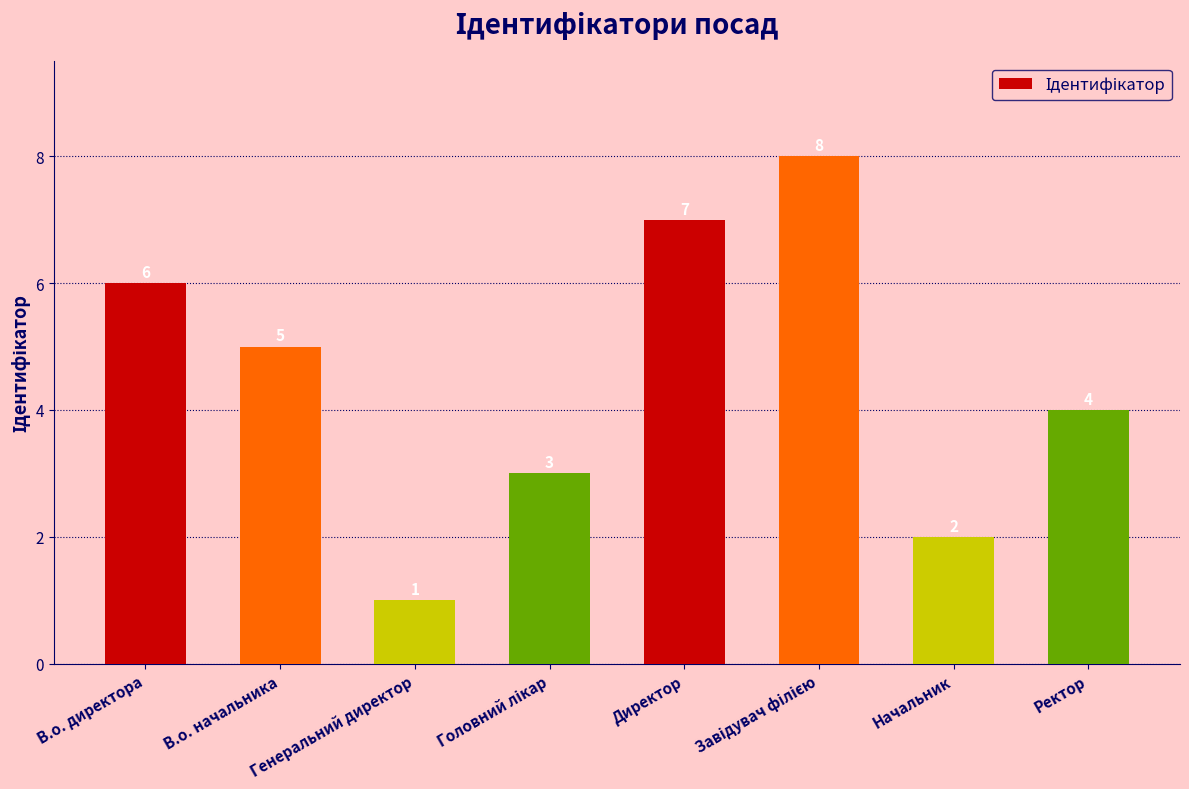

What is the change in value from Генеральний директор to Начальник?

+1